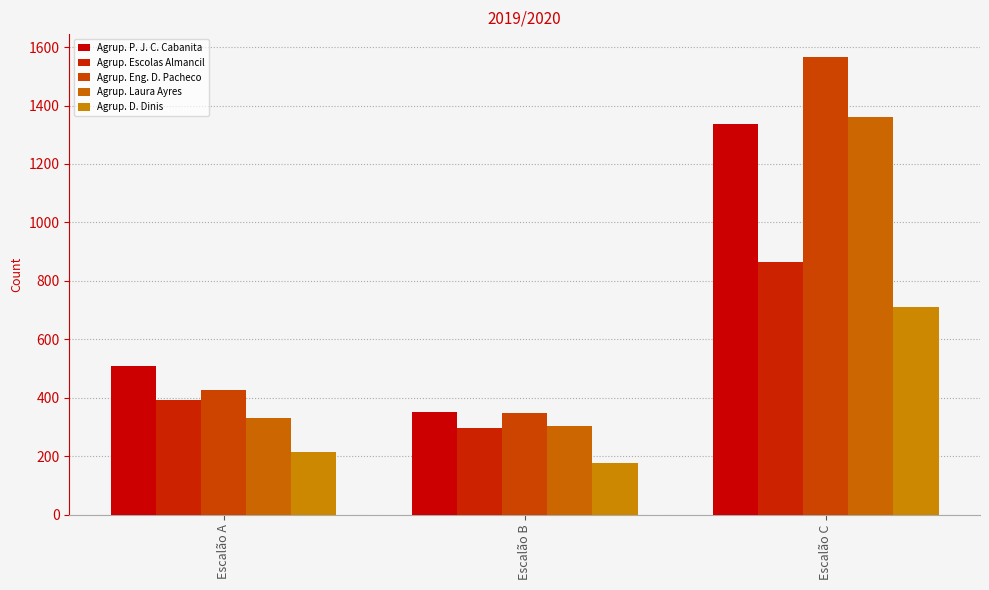

How many groups of bars are there?

3